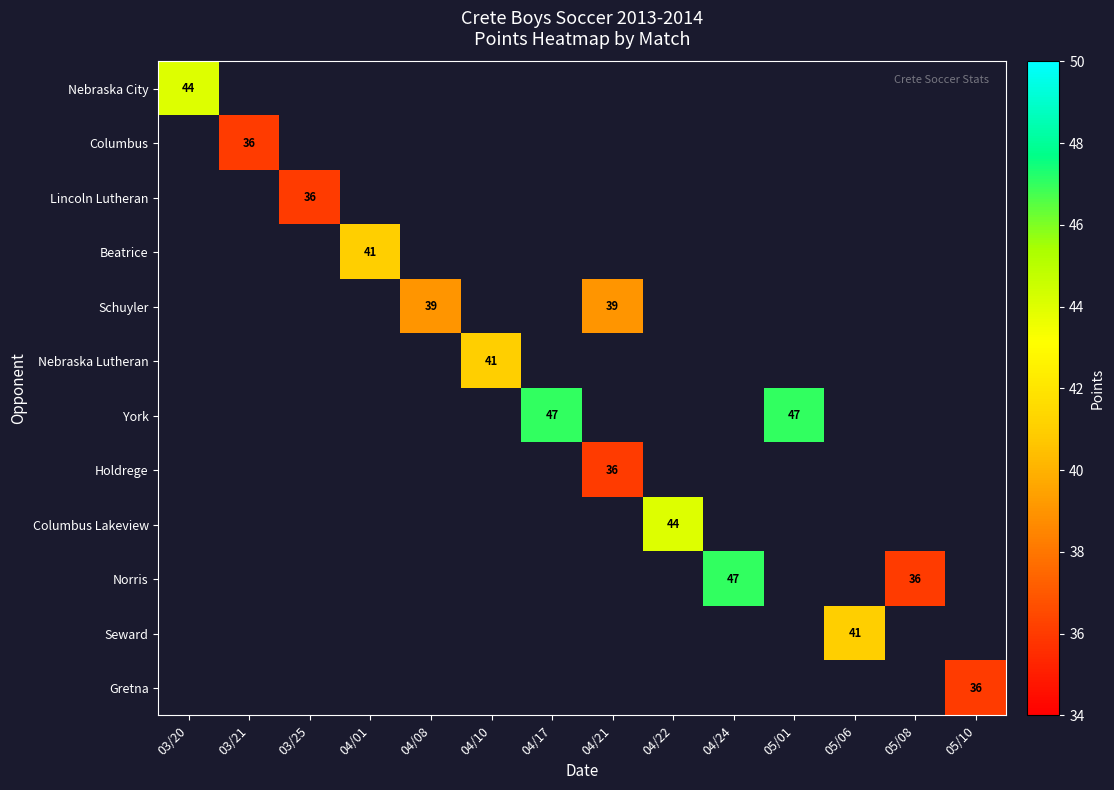

Is it true that Norris equals 49 at 05/08?

False